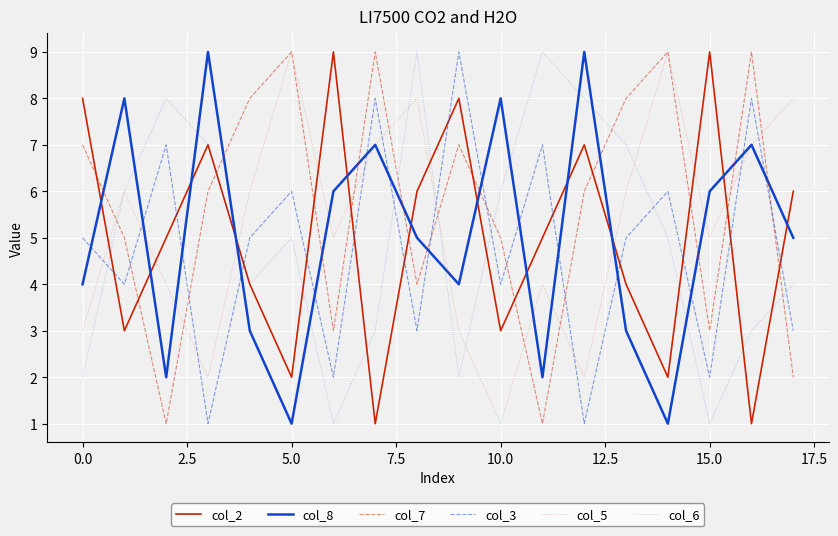

Which series has the largest total across all categories?

col_7